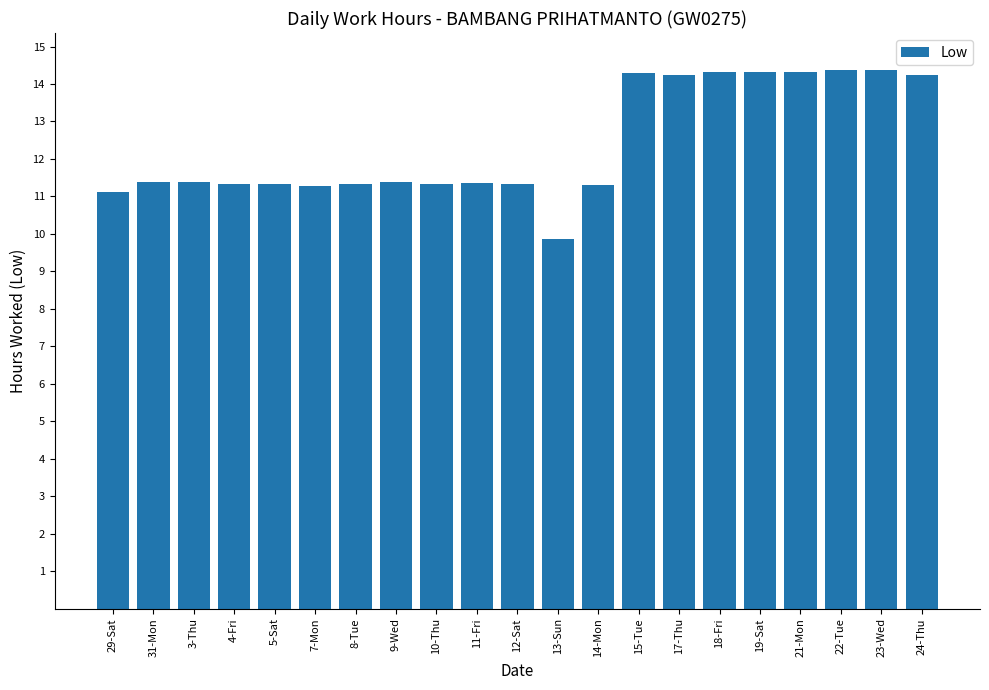

How many categories are shown in the chart?

21